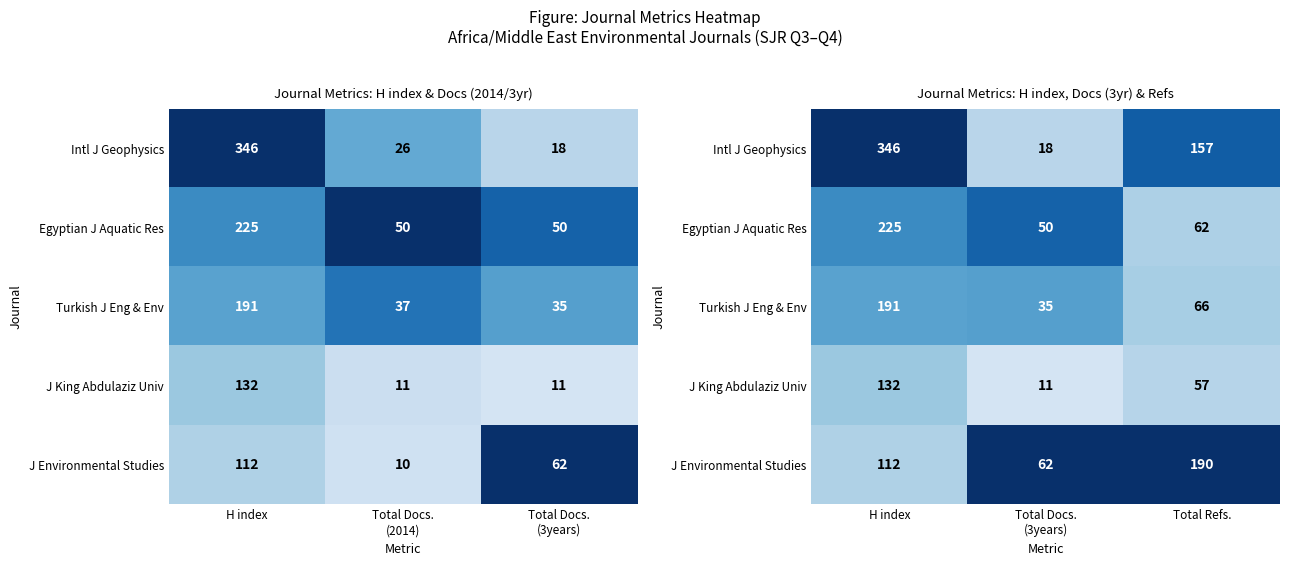

At which category is the sum across all series the highest?

H index